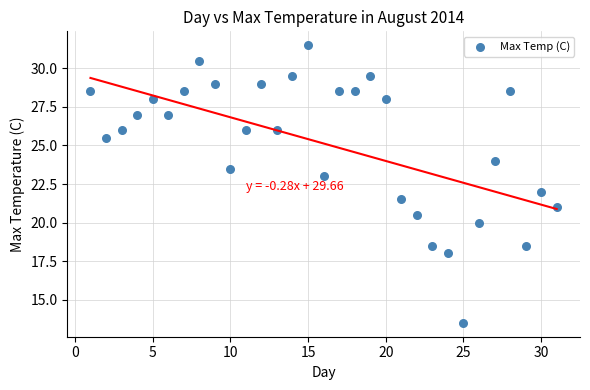

What is the range of X values (max minus min)?

30.0